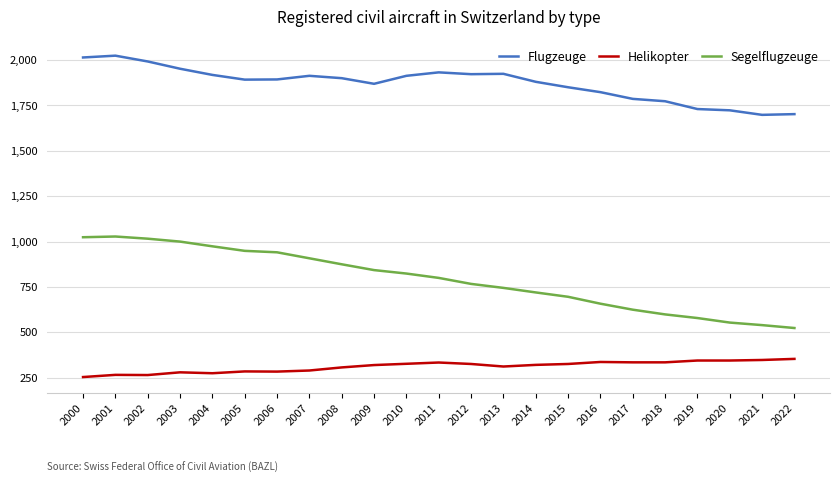

How many lines are shown in the chart?

3